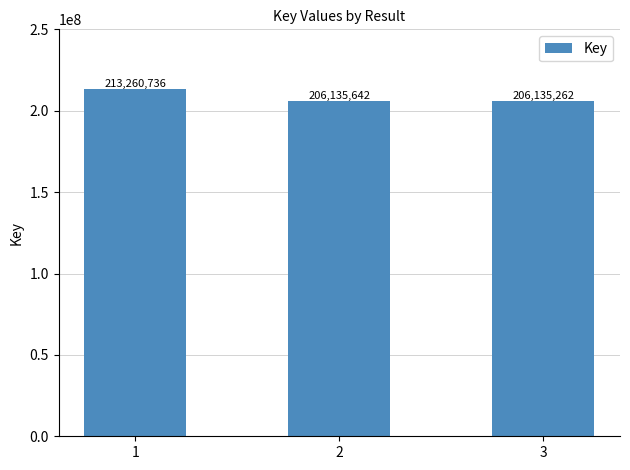

What is the difference between the maximum and minimum values?

7125474